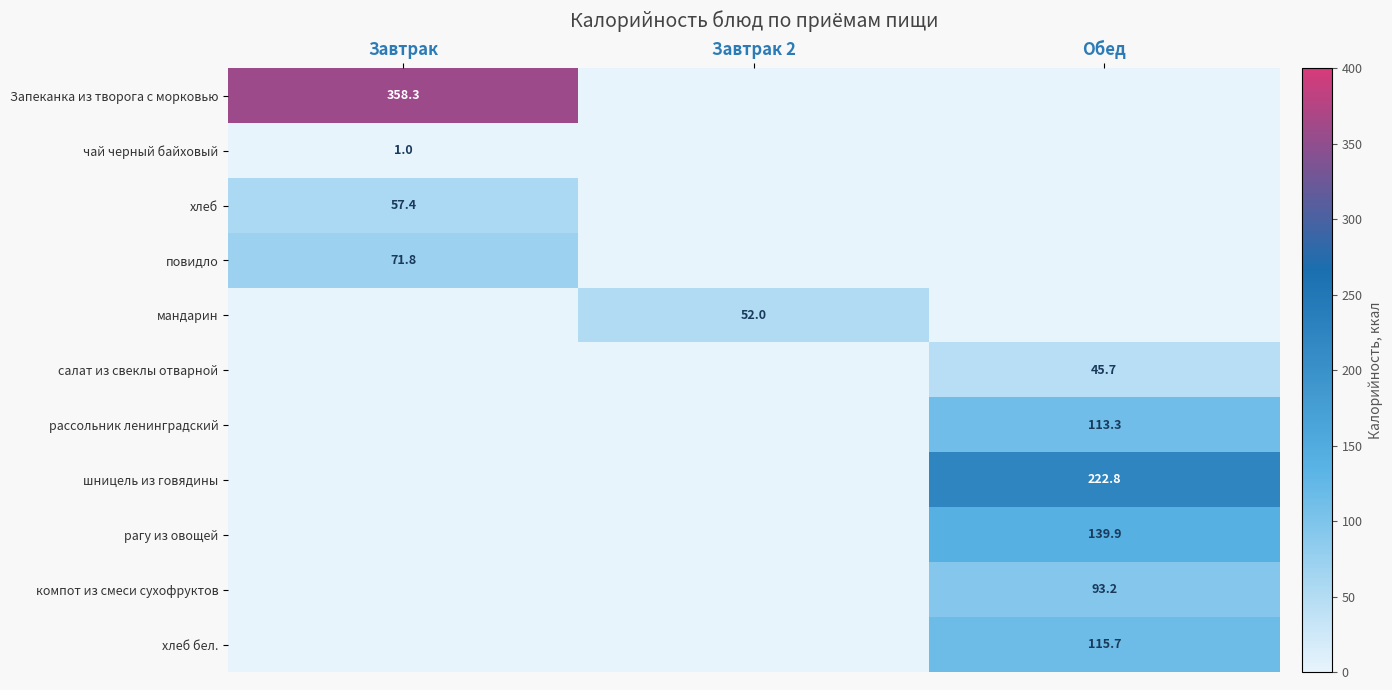

Is the value of хлеб at Обед greater than the value of Запеканка из творога с морковью at Обед?

No